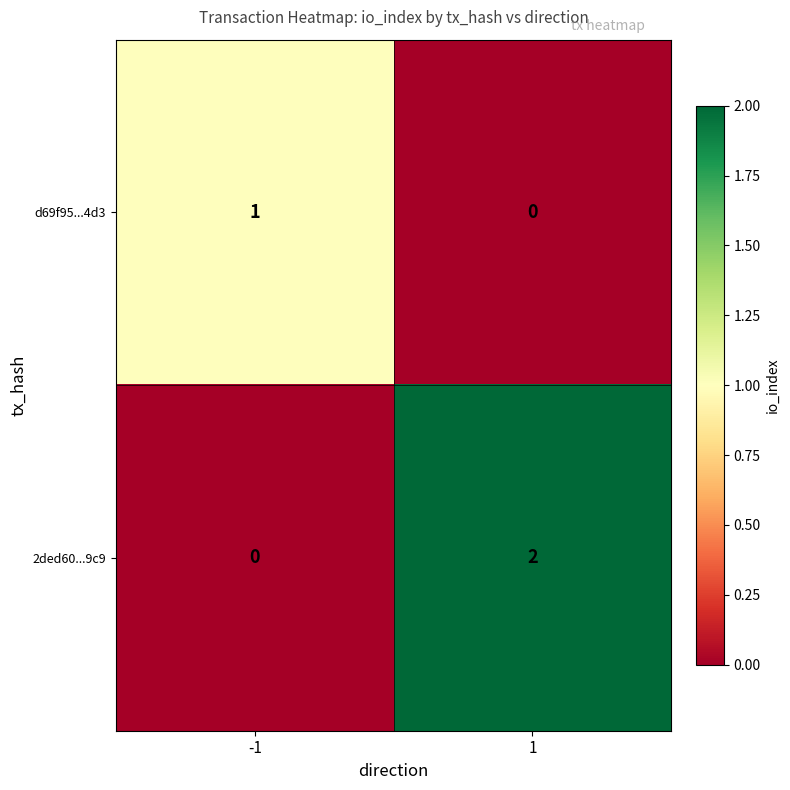

Which series has the largest range (max minus min)?

2ded60...9c9